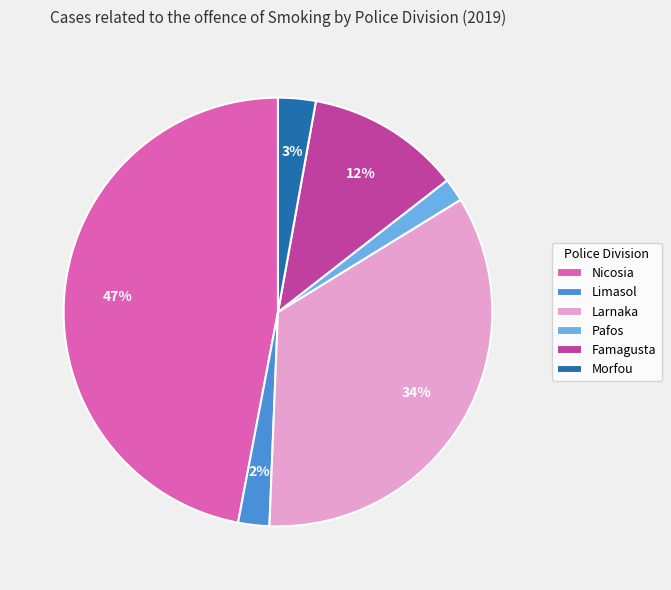

To the nearest percent, what is the combined percentage of Morfou and Pafos?

5%